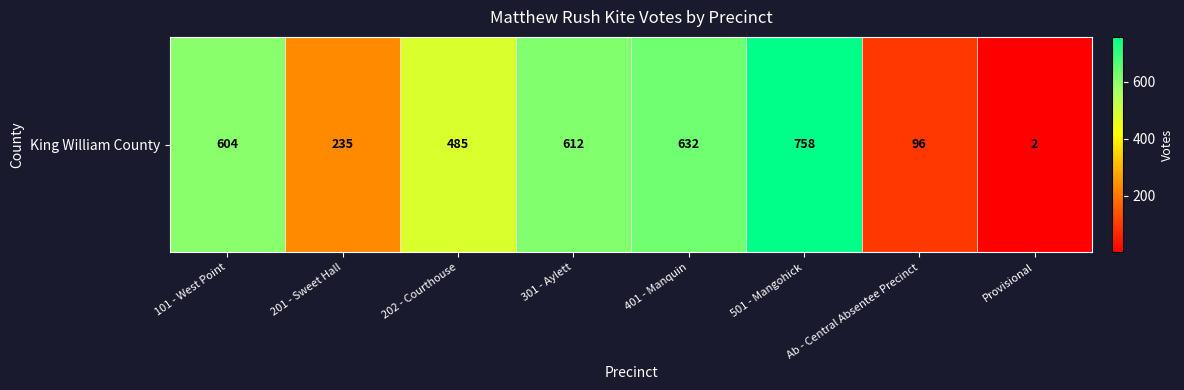

Reading left to right, extract all data points from this chart.

101 - West Point=604	201 - Sweet Hall=235	202 - Courthouse=485	301 - Aylett=612	401 - Manquin=632	501 - Mangohick=758	Ab - Central Absentee Precinct=96	Provisional=2